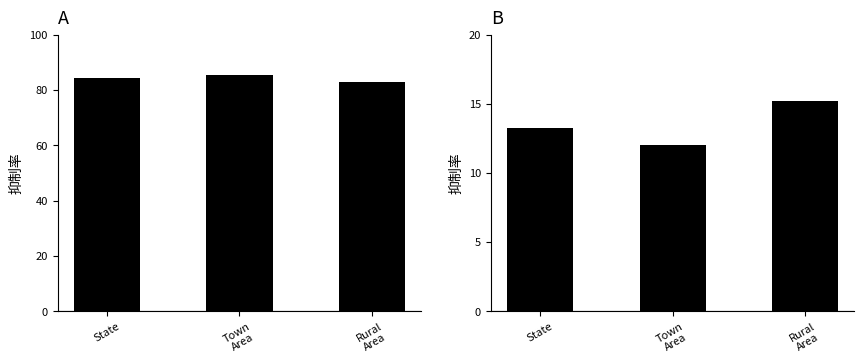

The No series shows 15.2 at Rural
Area. True or false?

True